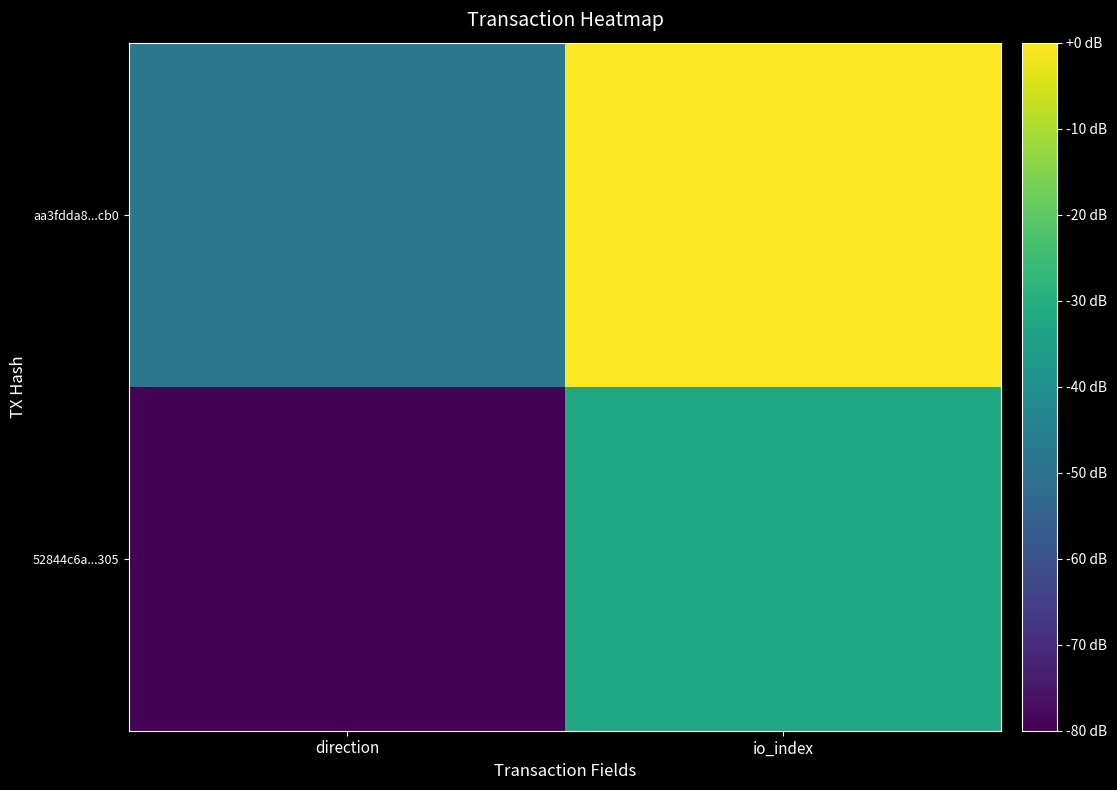

Reading left to right, extract all data points from this chart.

52844c6a...305: direction=-1	io_index=2
aa3fdda8...cb0: direction=1	io_index=4